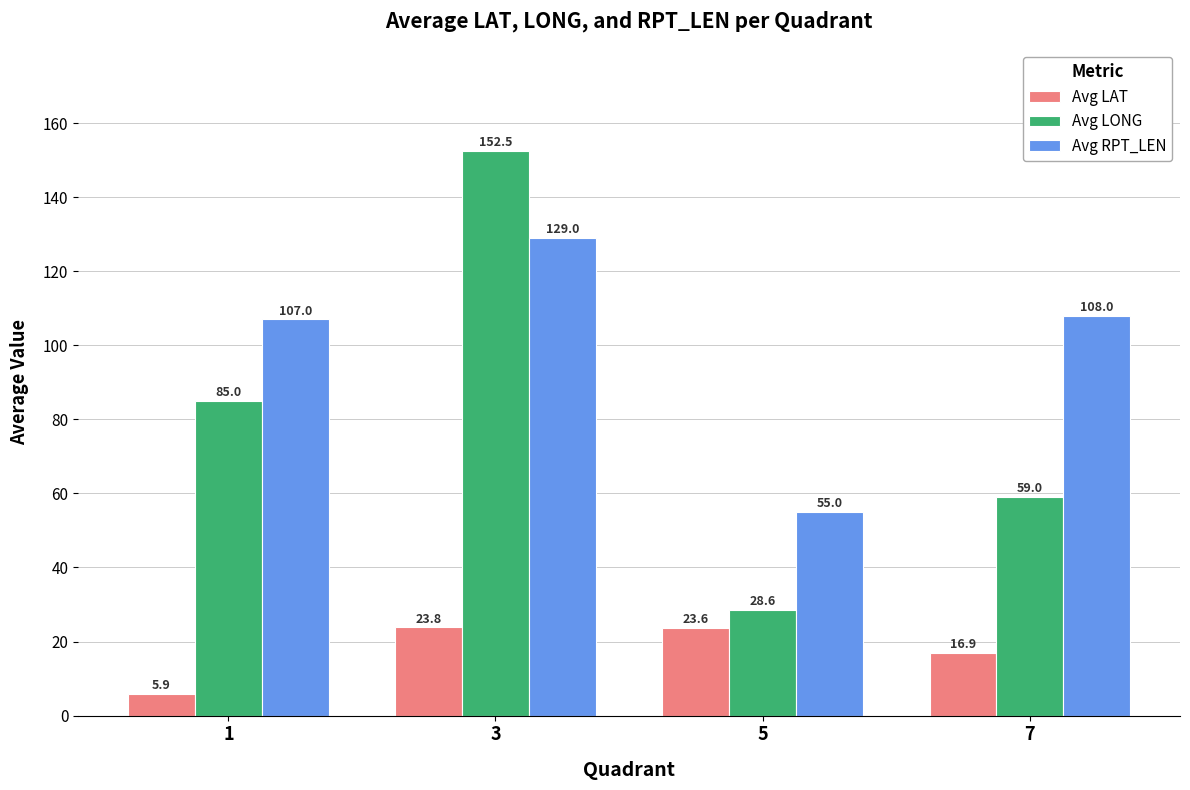

What is the sum of the Avg LAT values at 3 and 1?

29.7